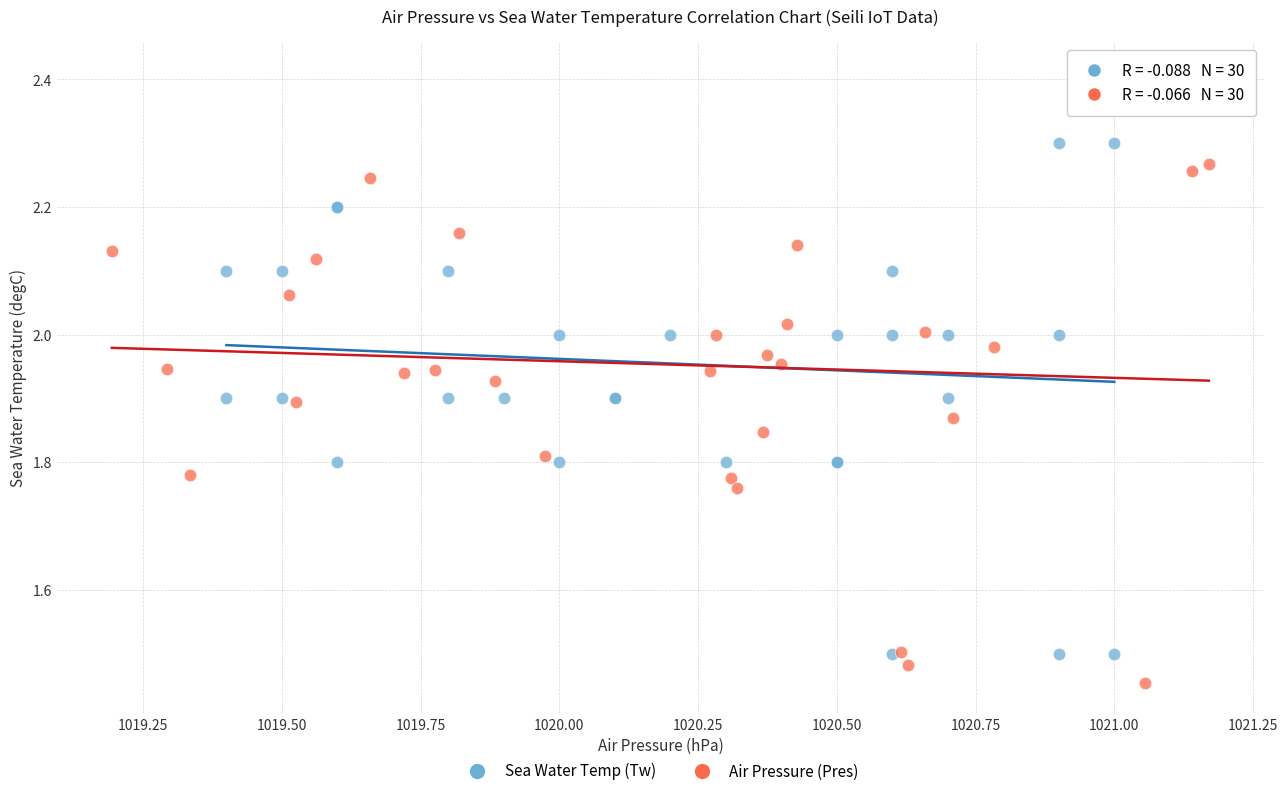

Which series contains the highest Y value?

Air Pressure (Pres)